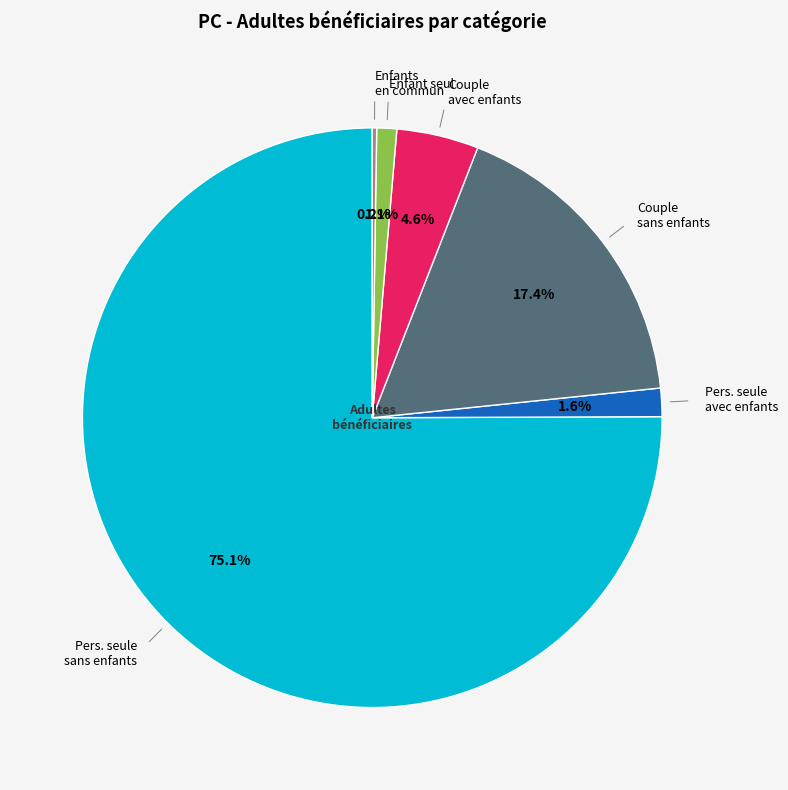

Is there a majority slice in this chart?

Yes